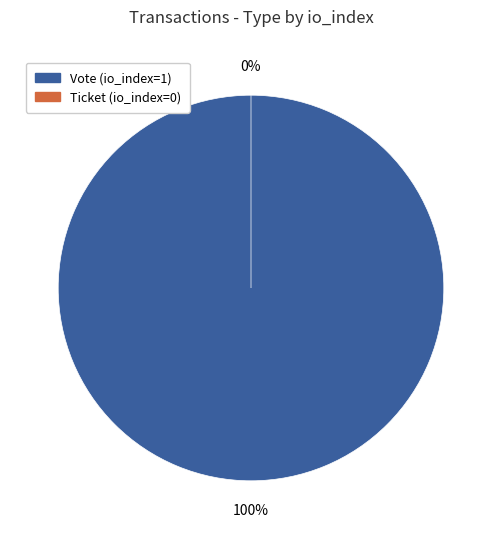

To the nearest percent, what portion does Vote (io_index=1) represent?

100%